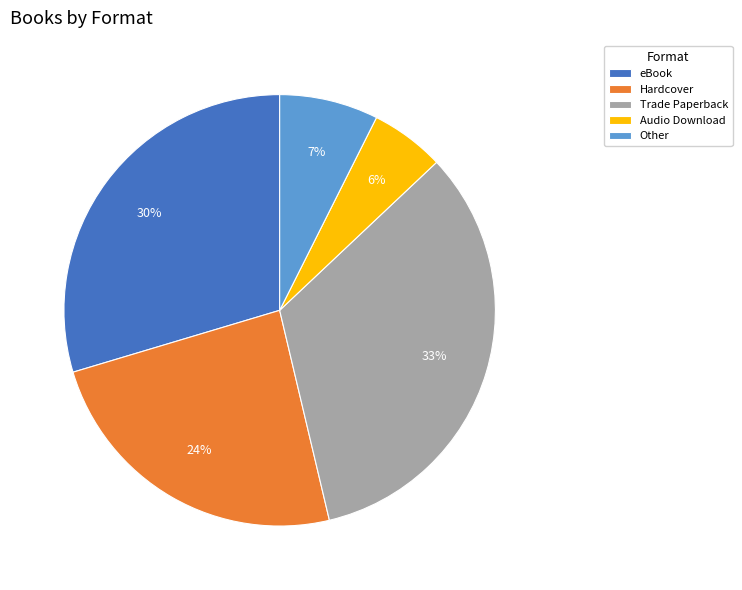

To the nearest percent, what is the combined percentage of Other and eBook?

37%